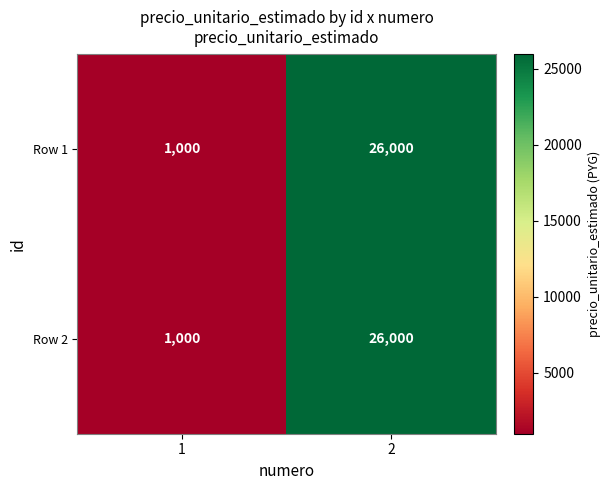

What is the maximum value shown in the chart?

26000